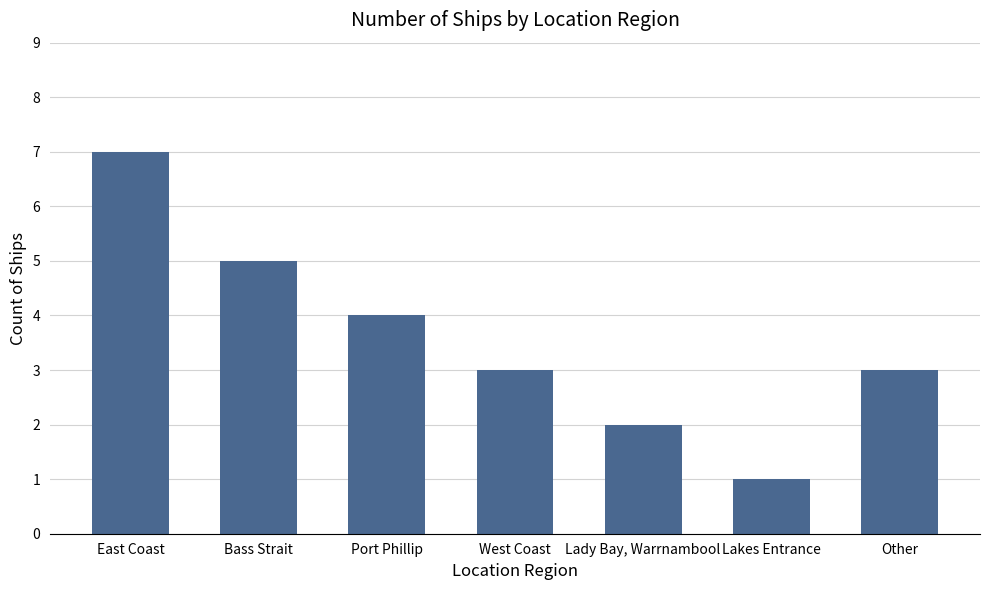

Reading left to right, list all the values displayed in this chart.

East Coast=7	Bass Strait=5	Port Phillip=4	West Coast=3	Lady Bay, Warrnambool=2	Lakes Entrance=1	Other=3